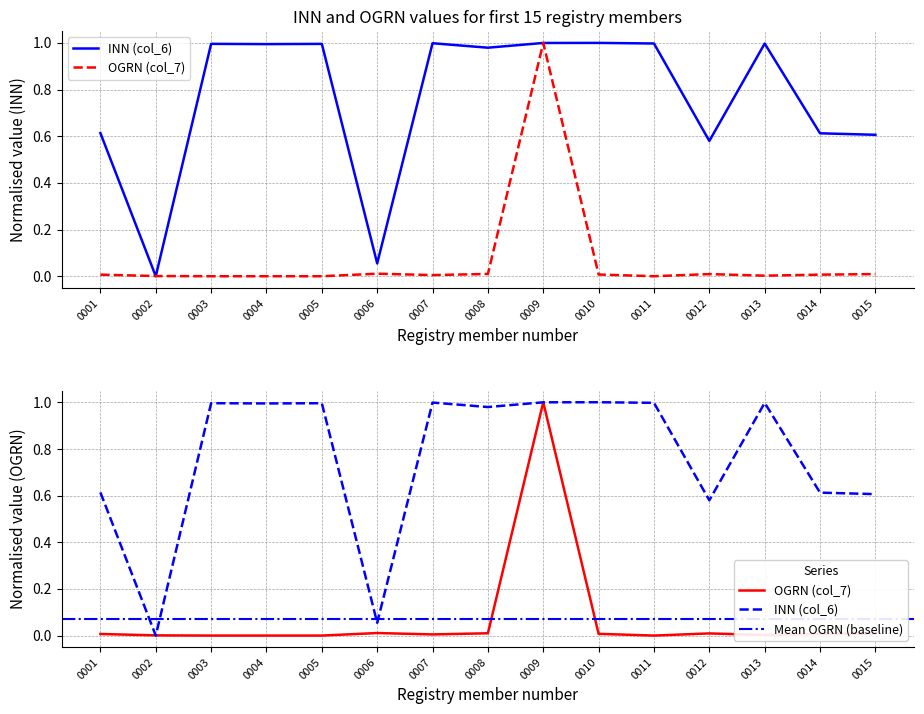

Reading right to left, extract all data points from this chart.

INN (col_6): 0015=0.6	0014=0.6	0013=1.0	0012=0.6	0011=1.0	0010=1.0	0009=1.0	0008=1.0	0007=1.0	0006=0.1	0005=1.0	0004=1.0	0003=1.0	0002=0.0	0001=0.6
OGRN (col_7): 0015=0.0	0014=0.0	0013=0.0	0012=0.0	0011=0.0	0010=0.0	0009=1.0	0008=0.0	0007=0.0	0006=0.0	0005=0.0	0004=0.0	0003=0.0	0002=0.0	0001=0.0